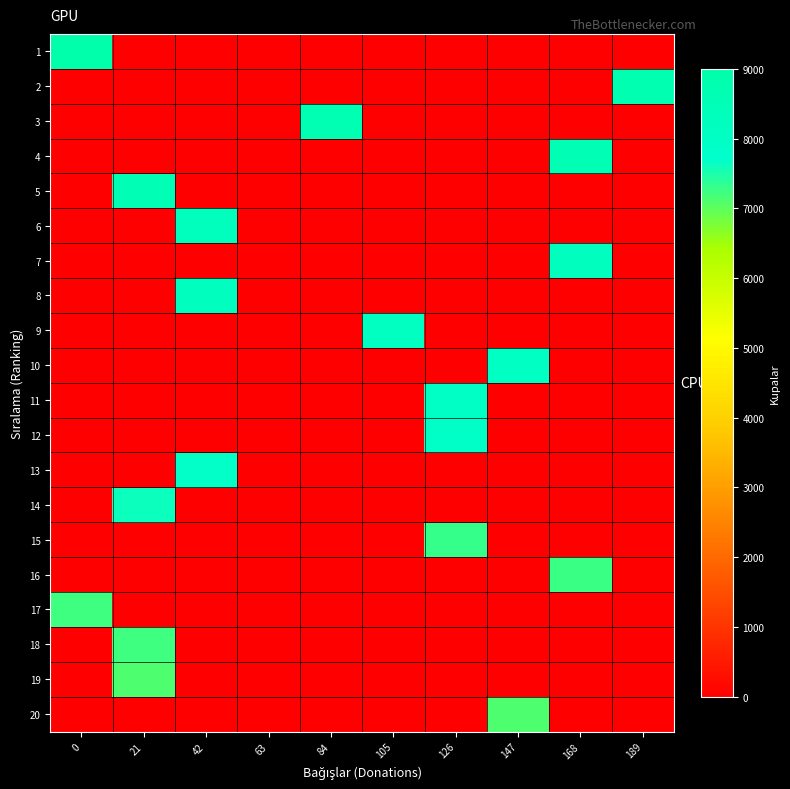

At which category is the sum across all series the highest?

21